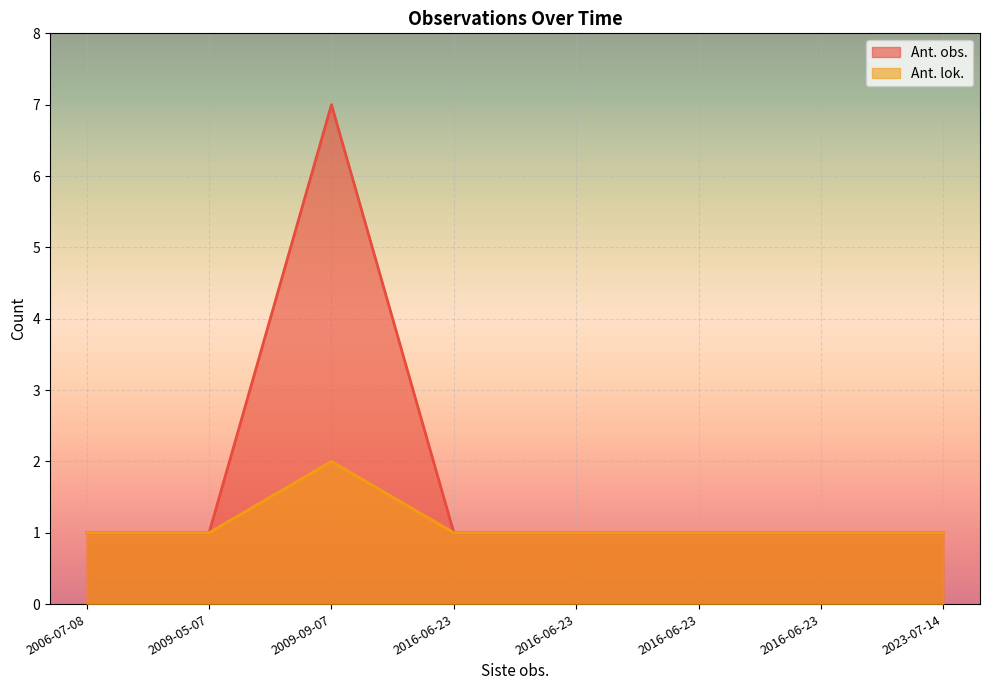

True or false: Ant. obs. and Ant. lok. intersect in this chart.

False